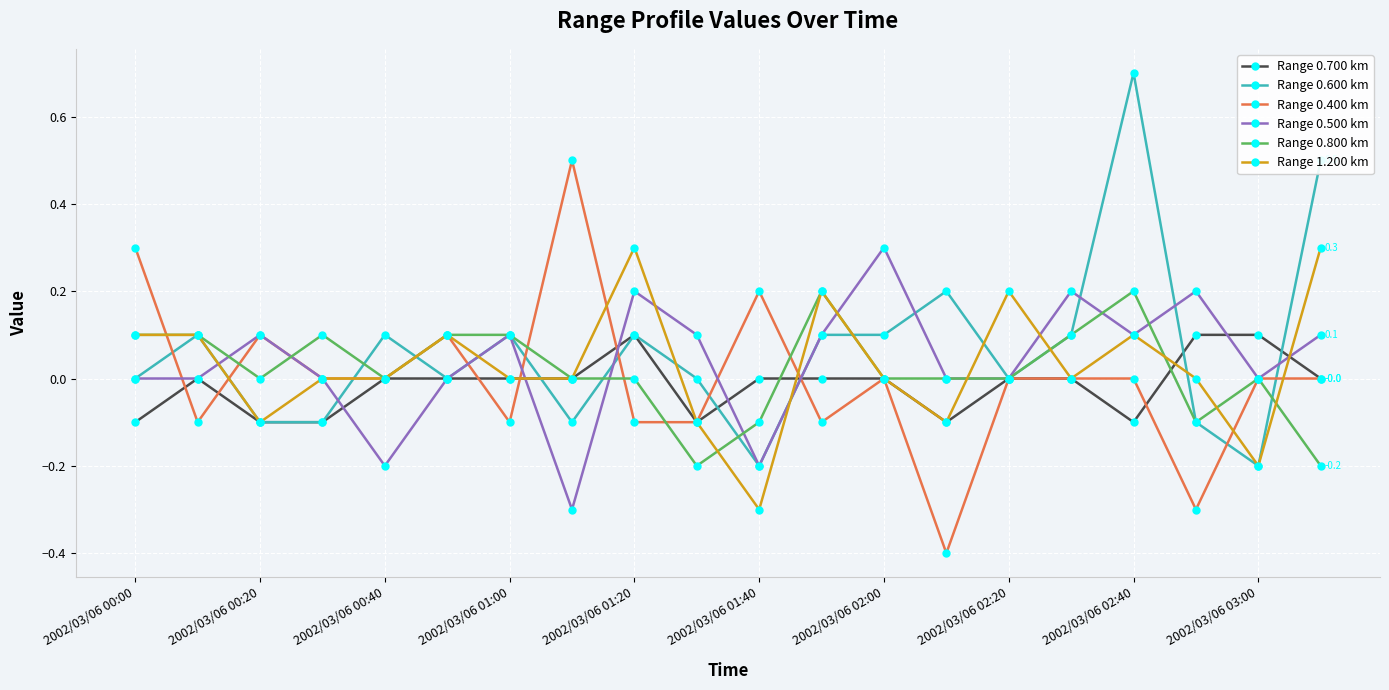

What is the highest value of the Range 1.200 km series?

0.3